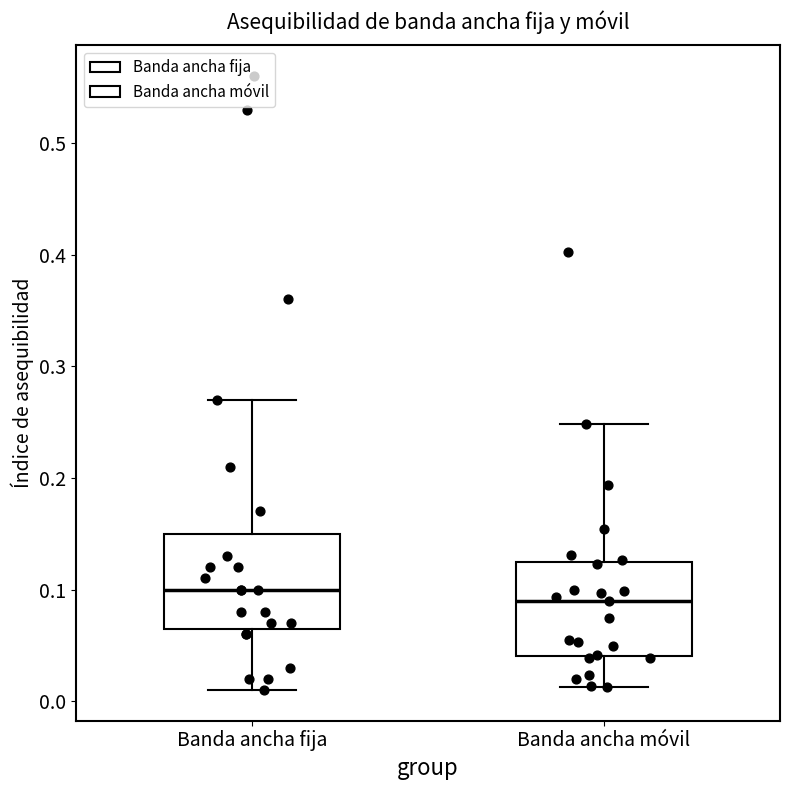

Reading left to right, read every box against the y-axis: the position of its median line, the range the box covers, and the ends of its whiskers. The values are not printed on the chart, so give them approximately, as read against the axis.

Banda ancha fija: median 0.10, box 0.07 to 0.15, whiskers 0.01 to 0.27
Banda ancha móvil: median 0.09, box 0.04 to 0.12, whiskers 0.01 to 0.25